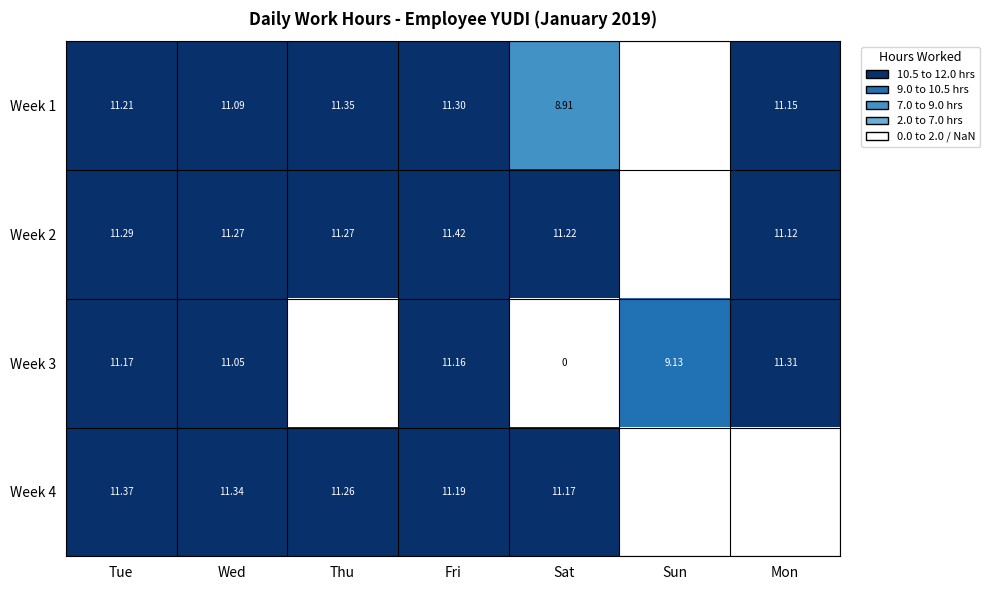

At which category does the chart reach its minimum across all series?

Sat